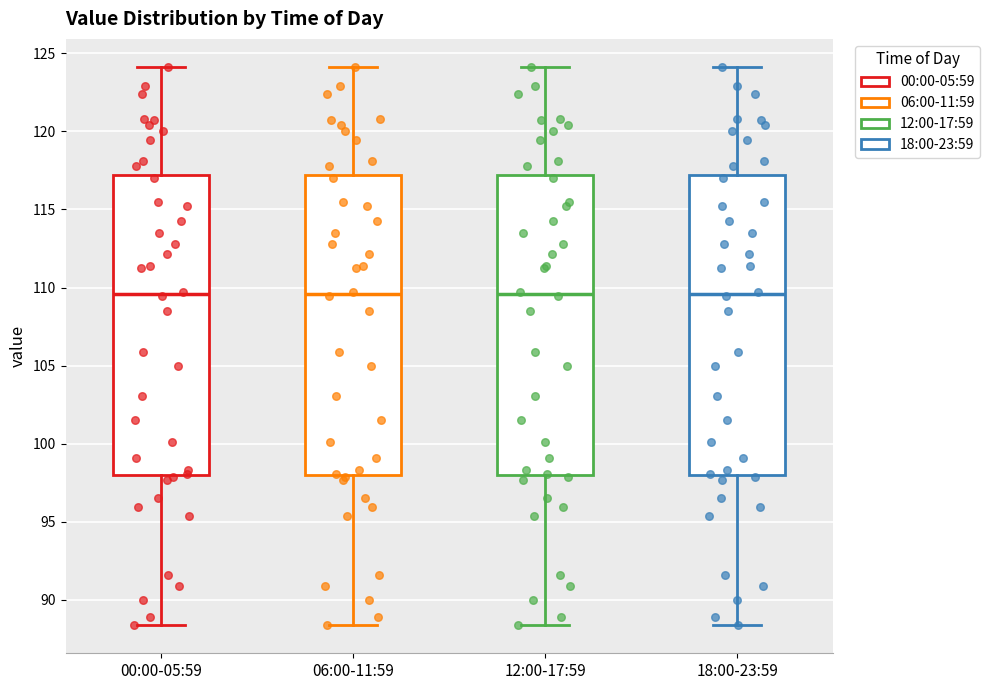

Reading left to right, read every box against the y-axis: the position of its median line, the range the box covers, and the ends of its whiskers. The values are not printed on the chart, so give them approximately, as read against the axis.

00:00-05:59: median 109.5, box 98.0 to 117.0, whiskers 88.5 to 124.0
06:00-11:59: median 109.5, box 98.0 to 117.0, whiskers 88.5 to 124.0
12:00-17:59: median 109.5, box 98.0 to 117.0, whiskers 88.5 to 124.0
18:00-23:59: median 109.5, box 98.0 to 117.0, whiskers 88.5 to 124.0